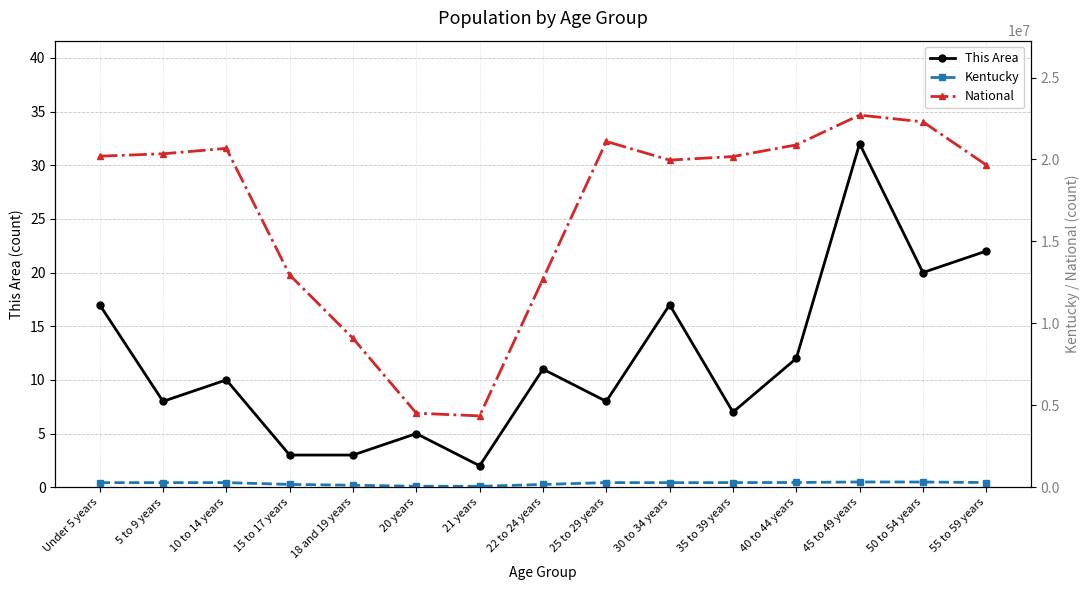

Rank the series at 22 to 24 years from highest to lowest value.

National, Kentucky, This Area